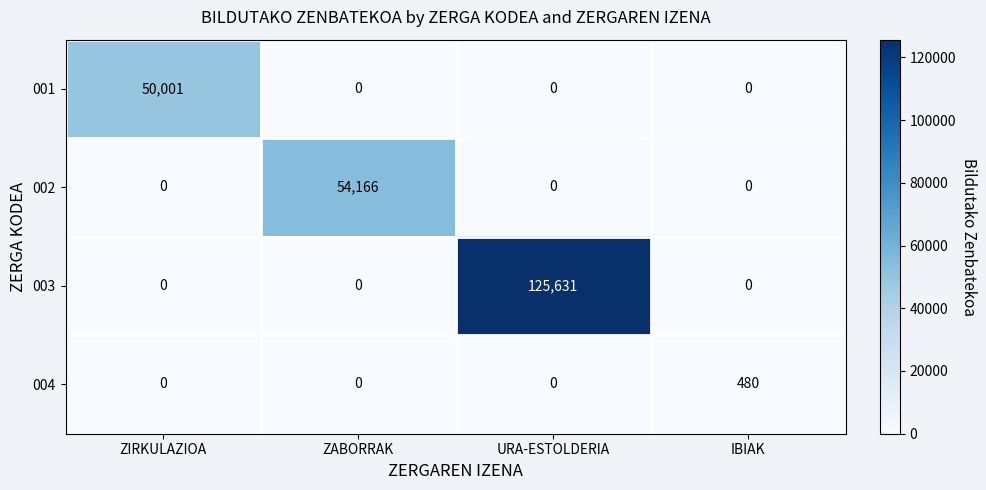

Reading right to left, transcribe all the data shown in this chart.

001: IBIAK=0	URA-ESTOLDERIA=0	ZABORRAK=0	ZIRKULAZIOA=50001
002: IBIAK=0	URA-ESTOLDERIA=0	ZABORRAK=54166	ZIRKULAZIOA=0
003: IBIAK=0	URA-ESTOLDERIA=125631	ZABORRAK=0	ZIRKULAZIOA=0
004: IBIAK=480	URA-ESTOLDERIA=0	ZABORRAK=0	ZIRKULAZIOA=0